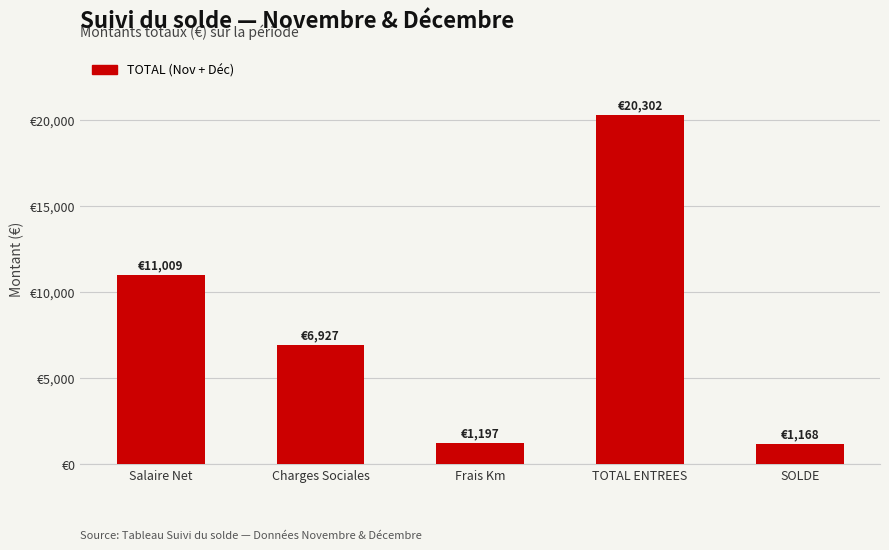

Rank the categories by value from highest to lowest.

TOTAL ENTREES, Salaire Net, Charges Sociales, Frais Km, SOLDE